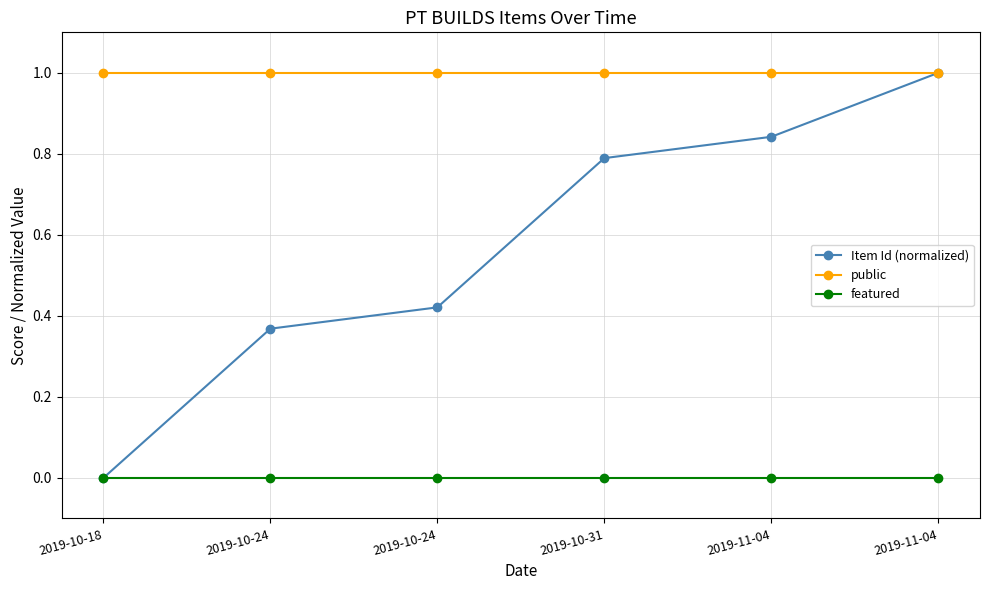

Does the chart have visible grid lines?

Yes